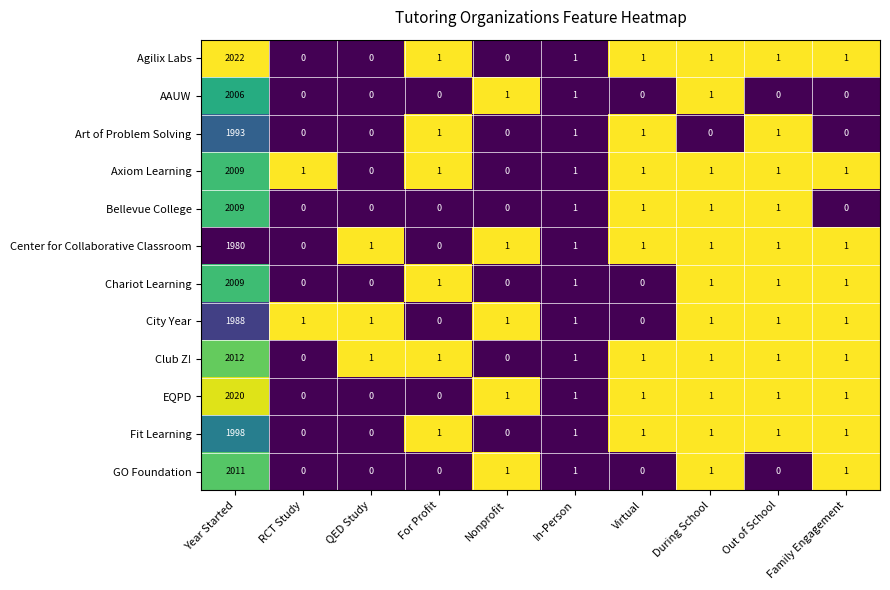

What is the difference between the highest and lowest values at Year Started?

42